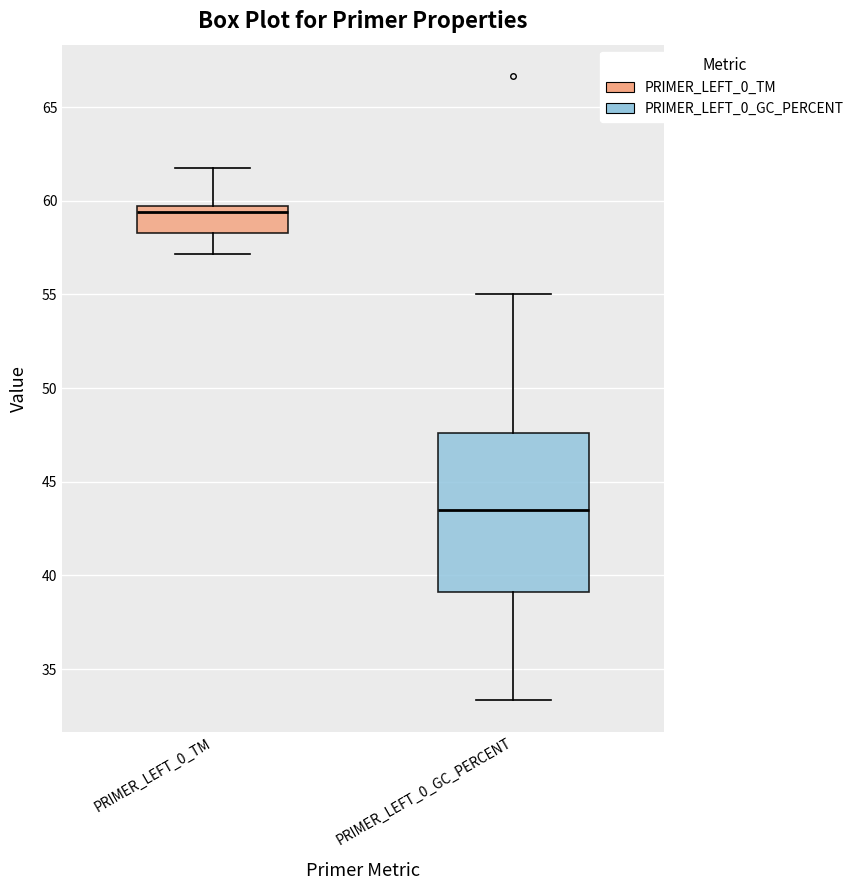

Where is the lower edge of the box for PRIMER_LEFT_0_TM on the y-axis? The values are not printed on the chart, so give them approximately, as read against the axis.

58.5